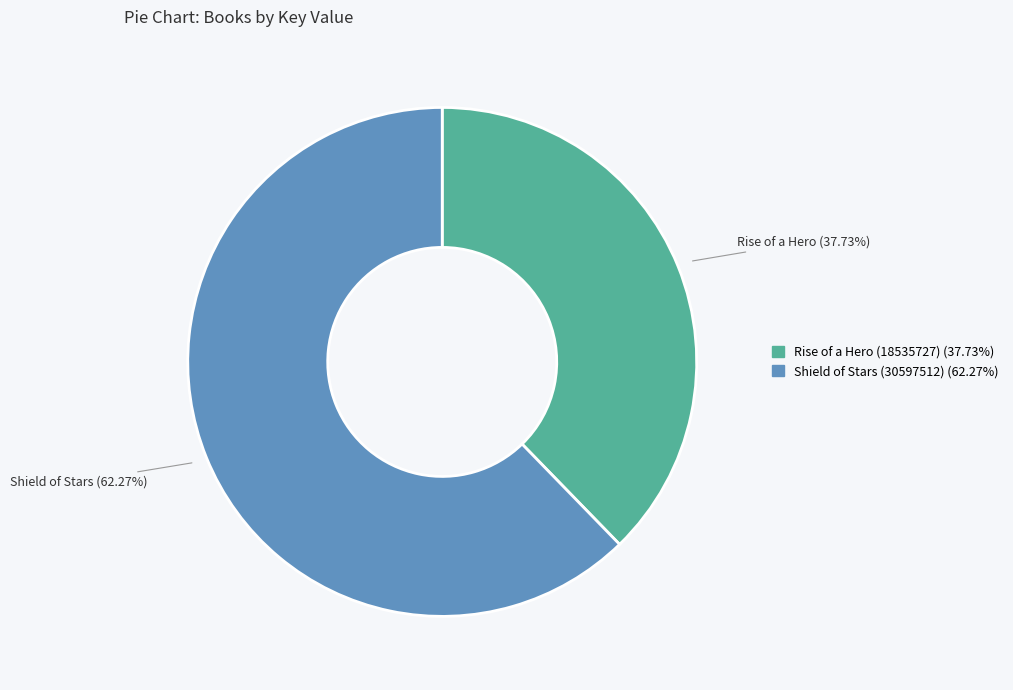

How many segments does this pie chart have?

2